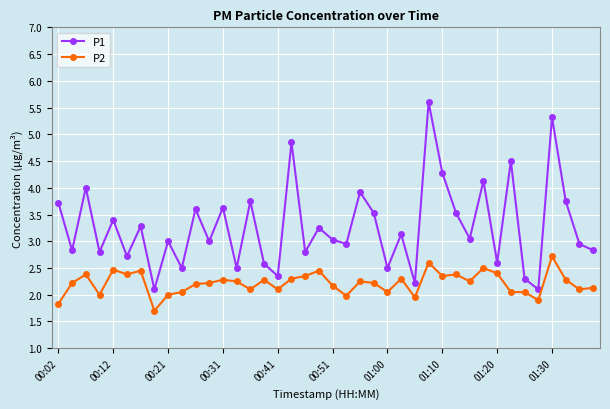

What is the value of the P2 point at the 39th from the left?

2.1